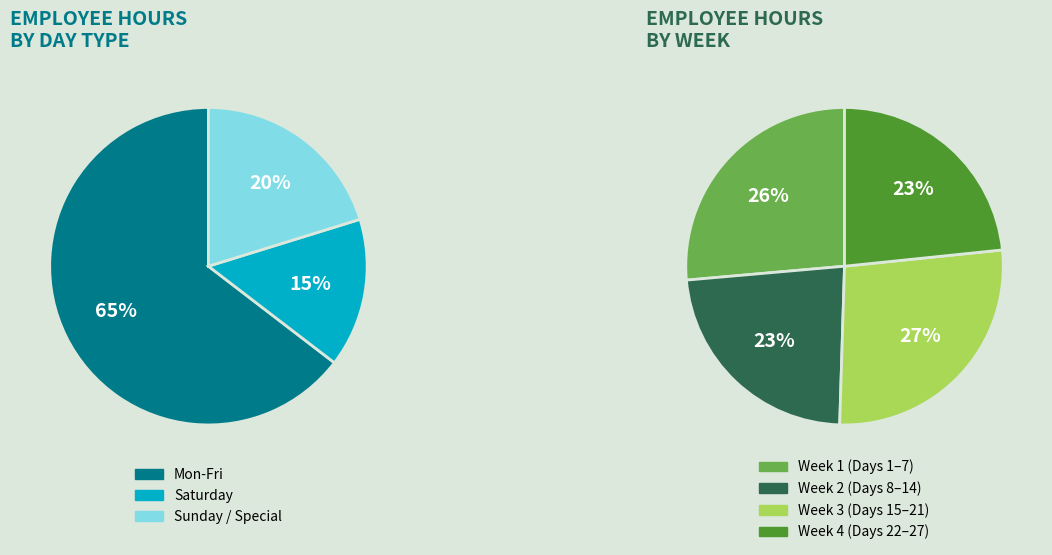

Is 23-Mon the majority of the pie?

No